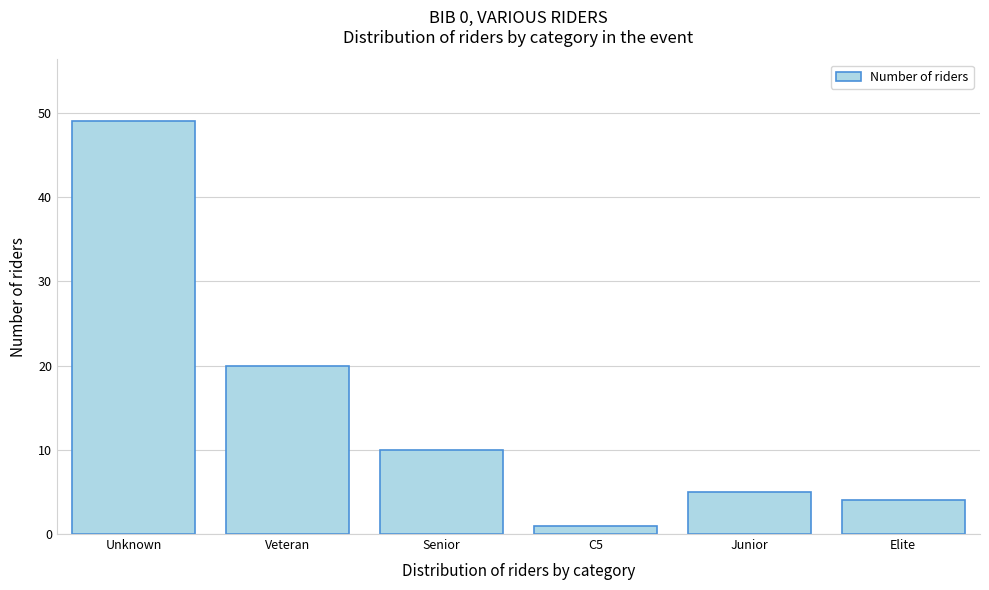

Reading left to right, what are all the values shown in this chart?

Unknown=49	Veteran=20	Senior=10	C5=1	Junior=5	Elite=4